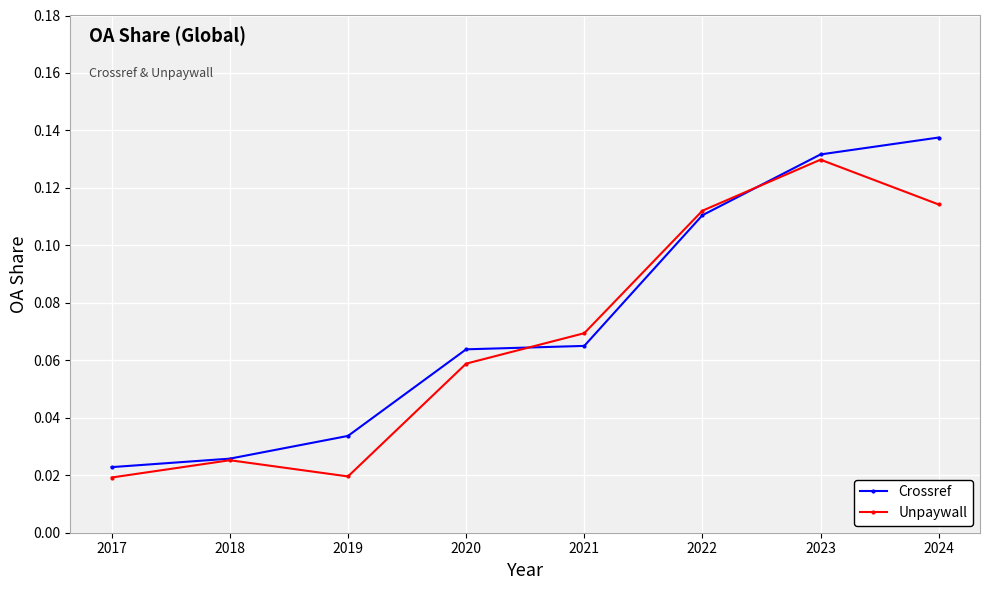

How many Crossref values are between 0 and 1?

8